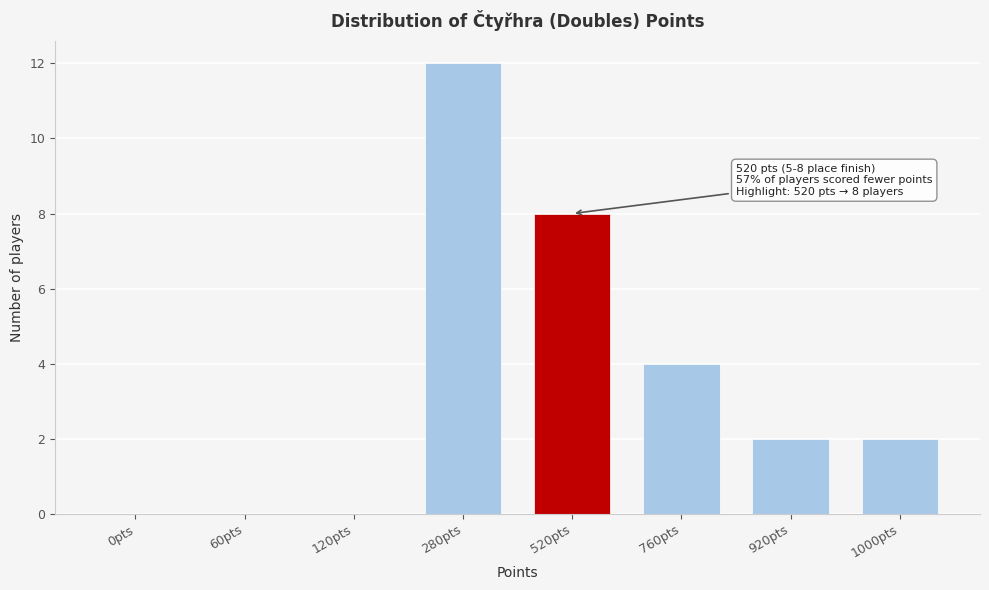

Reading left to right, transcribe all the data shown in this chart.

0pts=0	60pts=0	120pts=0	280pts=12	520pts=8	760pts=4	920pts=2	1000pts=2